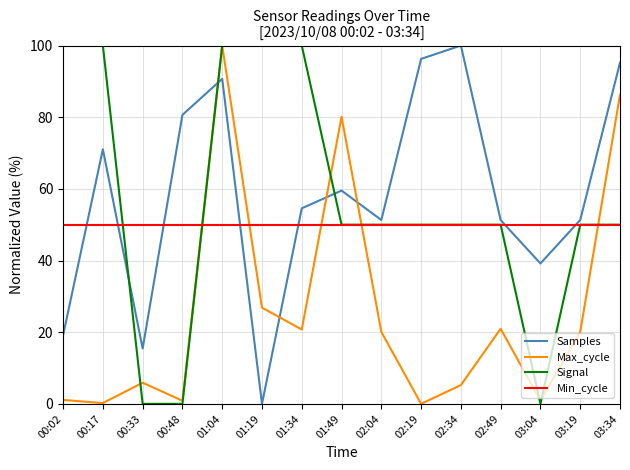

The Samples series shows 87.1 at 01:34. True or false?

False